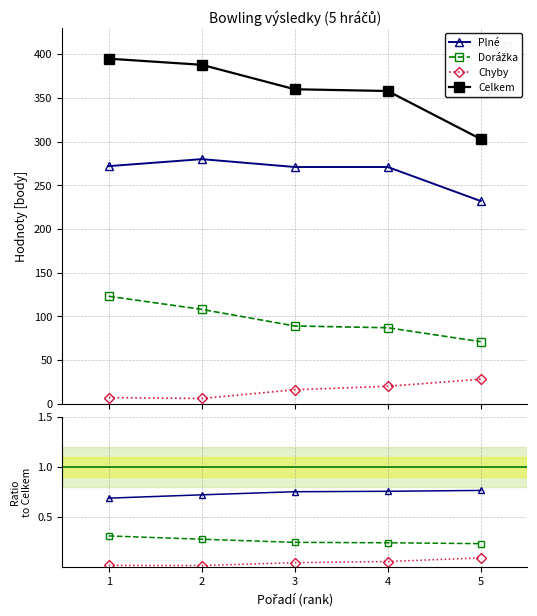

The Celkem series shows 388.0 at 2. True or false?

True